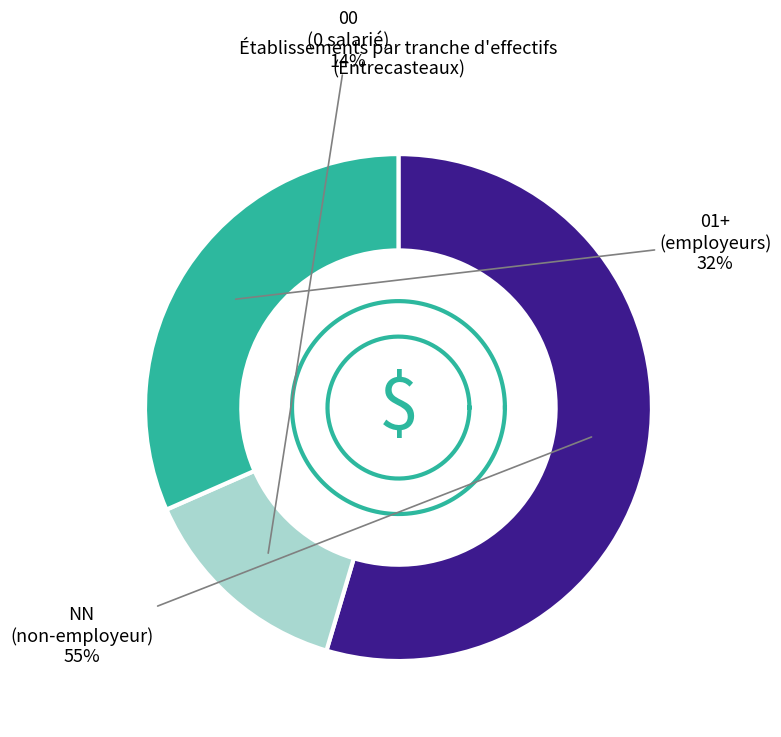

What is the largest slice in the pie chart?

NN